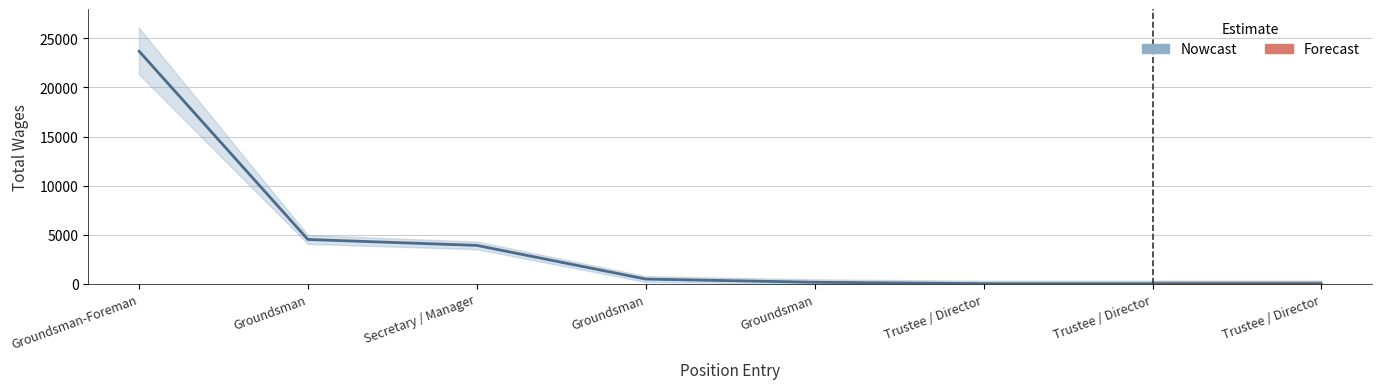

Reading left to right, transcribe all the data shown in this chart.

Groundsman-Foreman=23712	Groundsman=4503	Secretary / Manager=3900	Groundsman=465	Groundsman=140	Trustee / Director=0	Trustee / Director=0	Trustee / Director=0